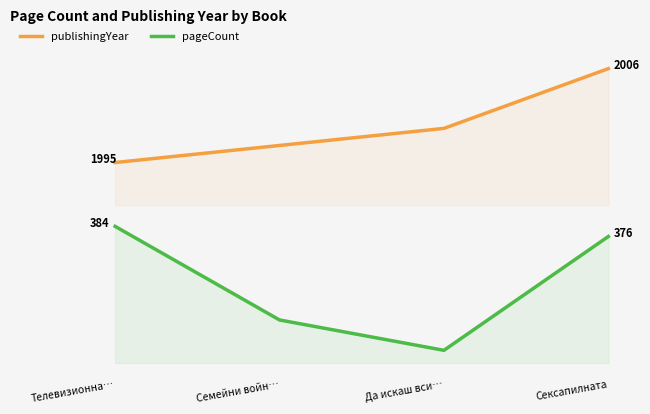

Where does the publishingYear series first go above 1999?

Сексапилната